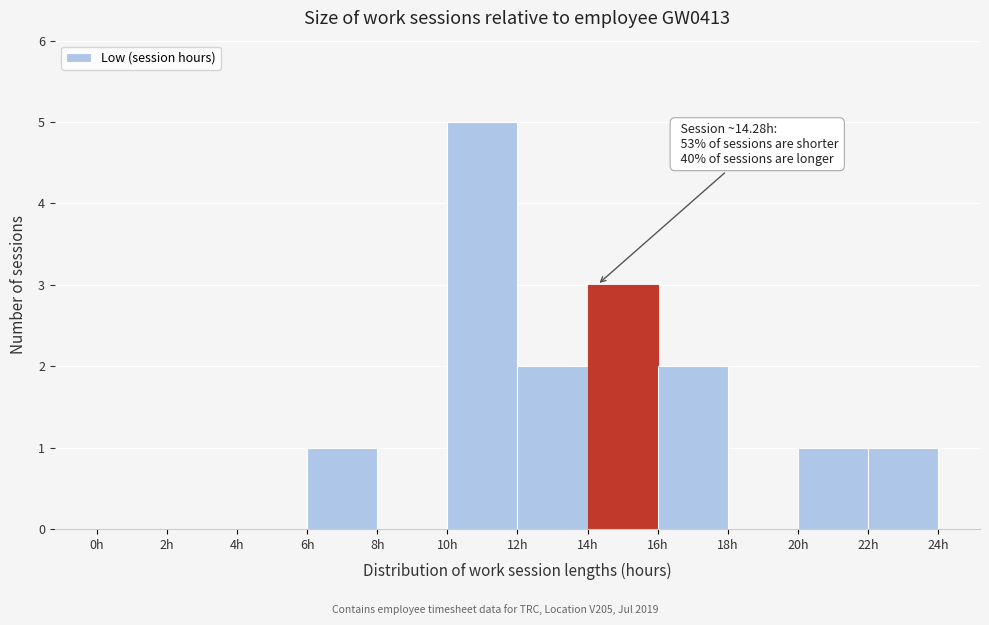

Over which range of the x-axis is the bar tallest?

10 to 12